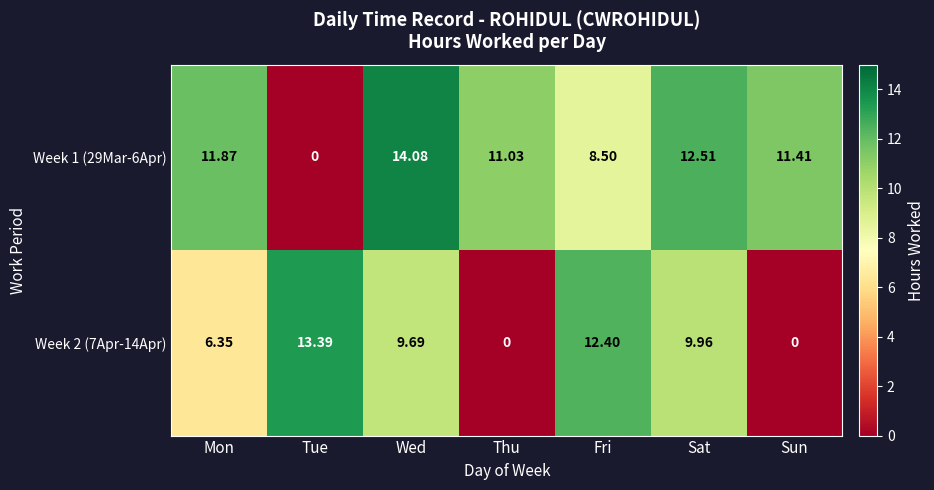

List the labels in order of Week 1 (29Mar-6Apr) value, largest first.

Wed, Sat, Mon, Sun, Thu, Fri, Tue